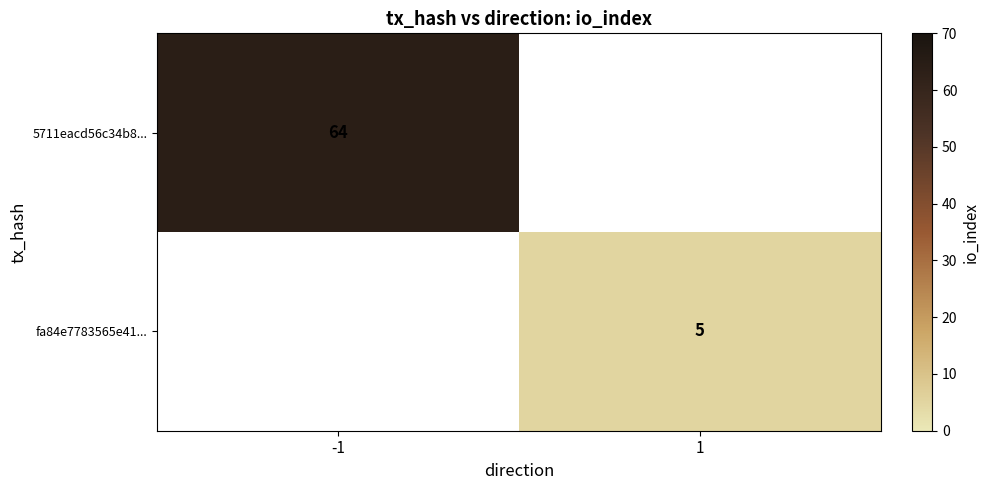

The 5711eacd56c34b8... series shows 64 at -1. True or false?

True